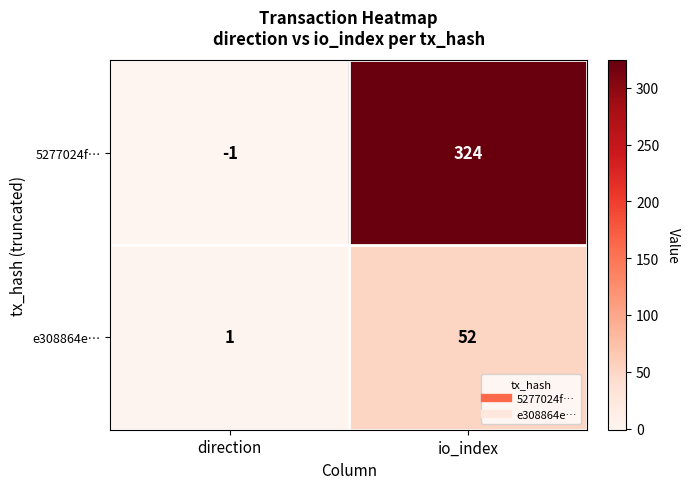

At which label does 5277024f… reach its minimum?

direction